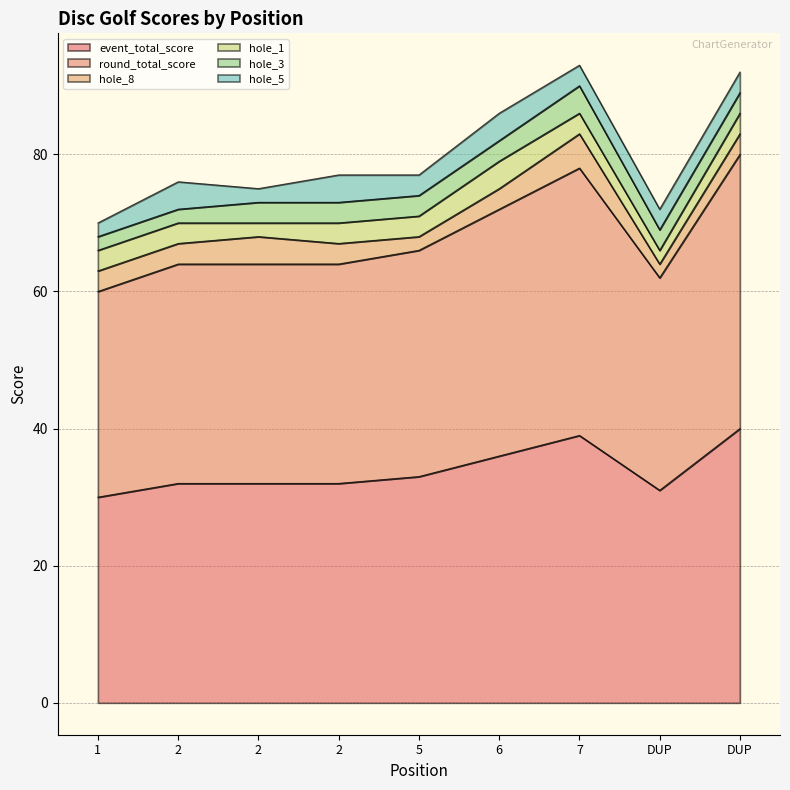

What is the lowest value of the round_total_score series?

30